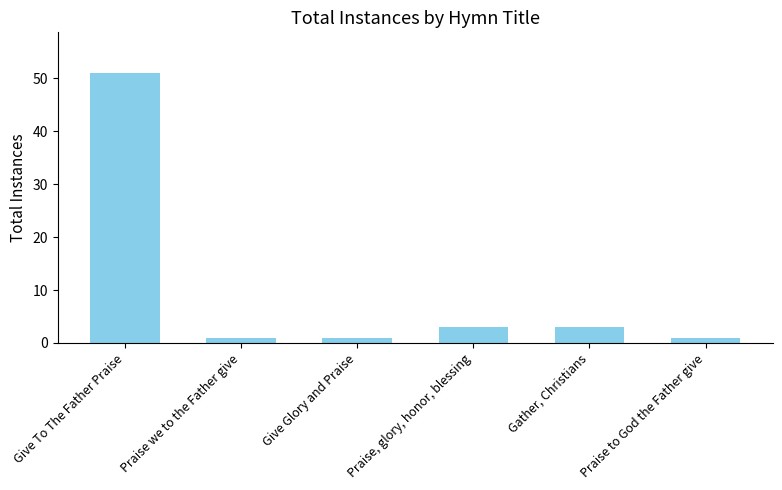

The chart shows a value of 90 at Give To The Father Praise. True or false?

False